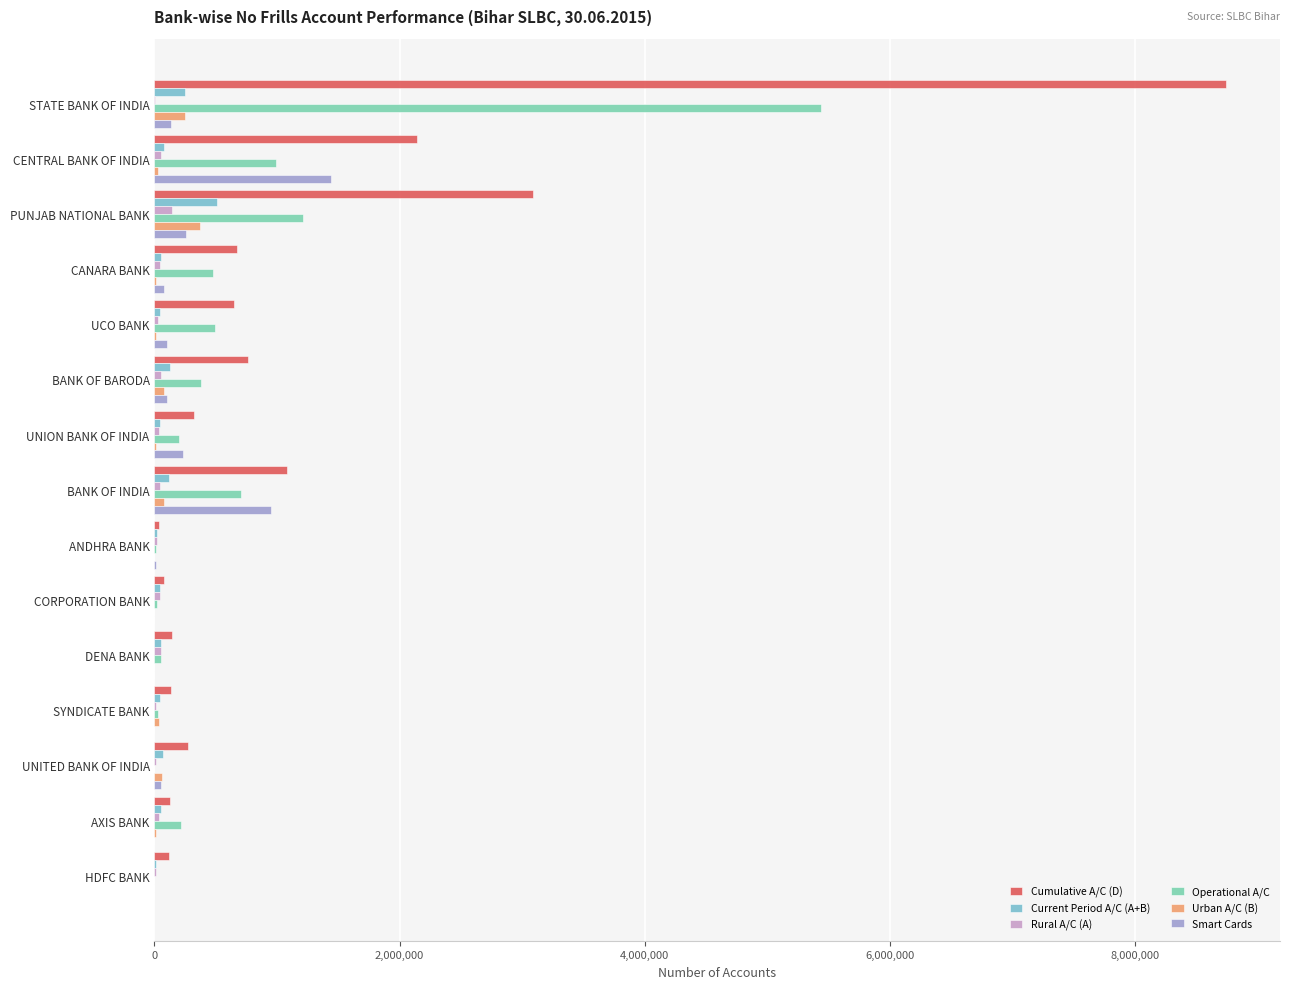

How many series are shown in this chart?

6